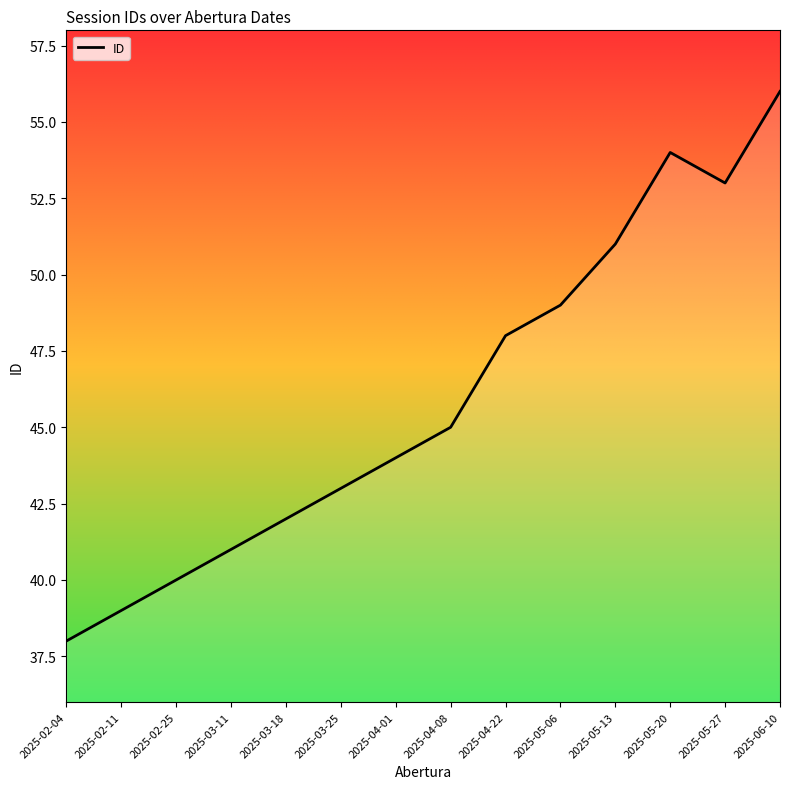

Reading left to right, list all the values displayed in this chart.

38	39	40	41	42	43	44	45	48	49	51	54	53	56